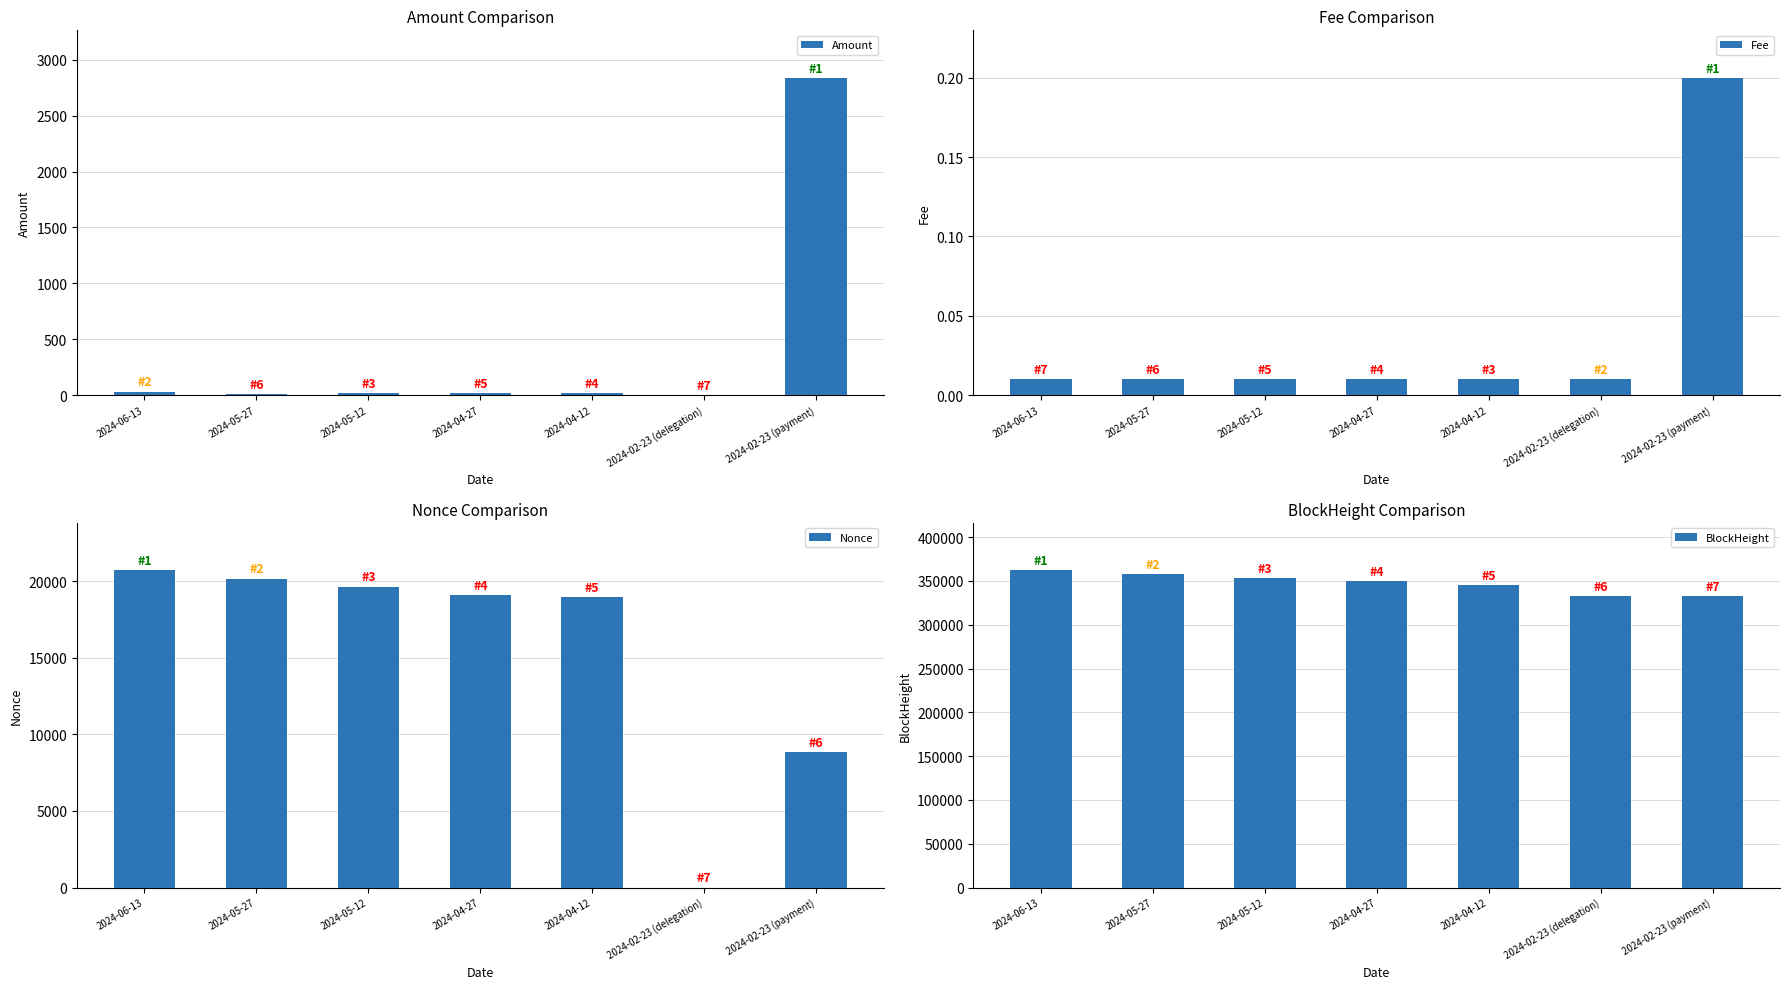

How many groups of bars are there?

7